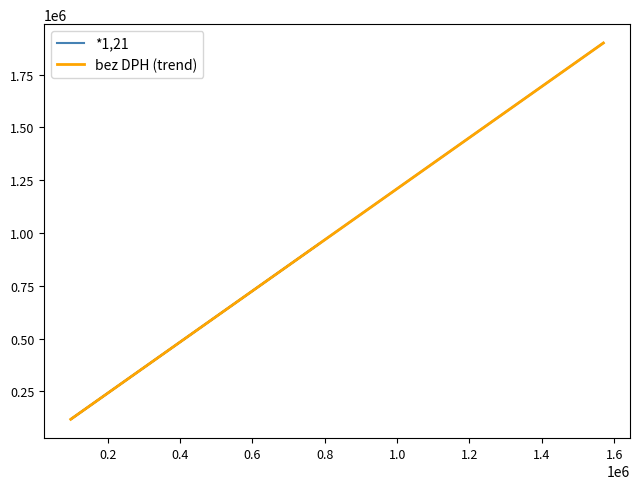

What is the average value of the bez DPH (trend) series?

988666.0